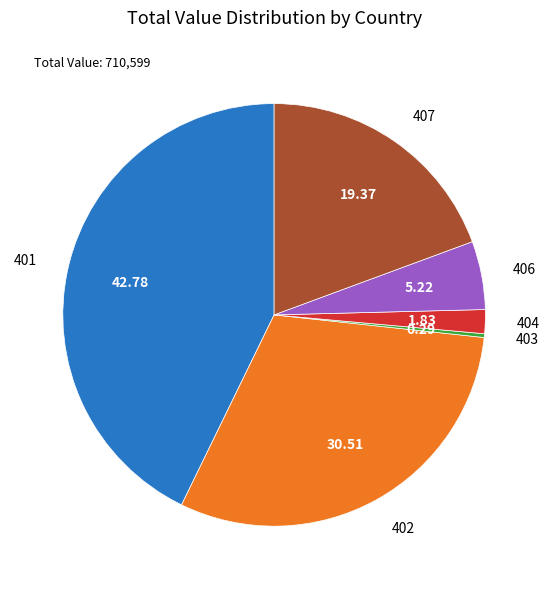

Combined, do 404 and 402 account for over 50%?

No